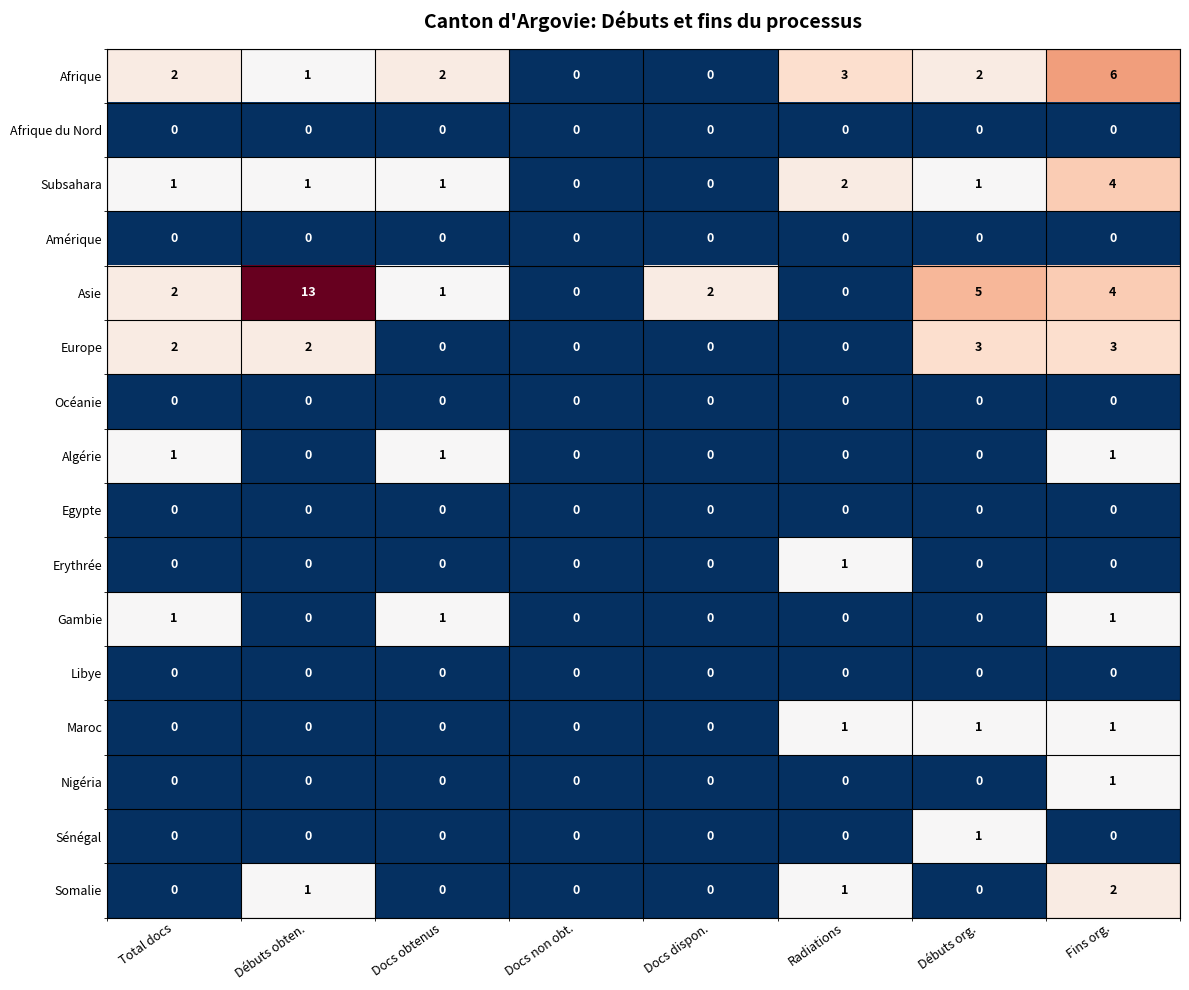

How many series are shown in this chart?

16